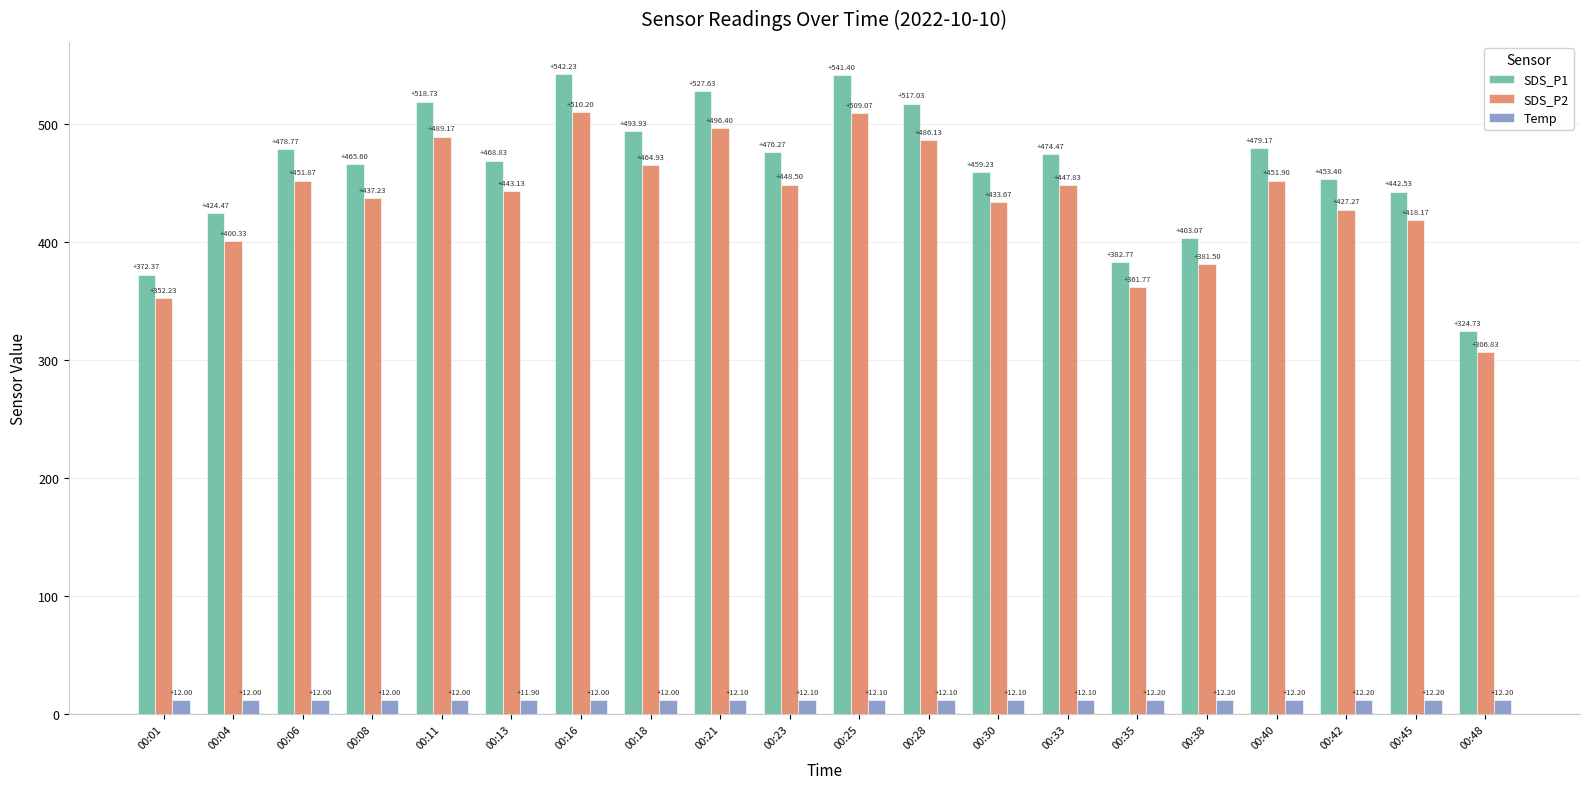

What is the smallest value displayed?

11.9